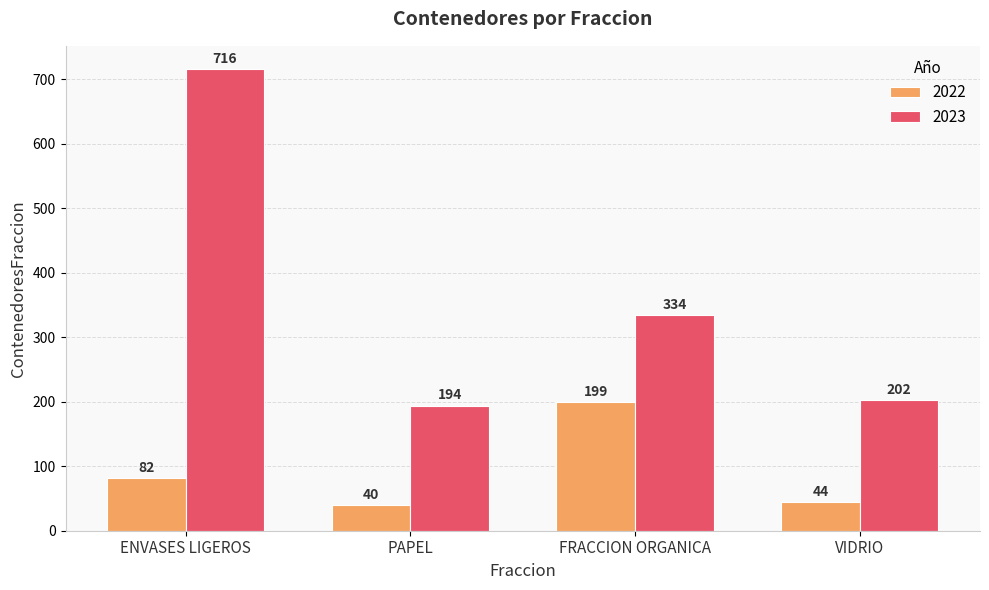

Rank the categories by 2022 value from lowest to highest.

PAPEL, VIDRIO, ENVASES LIGEROS, FRACCION ORGANICA